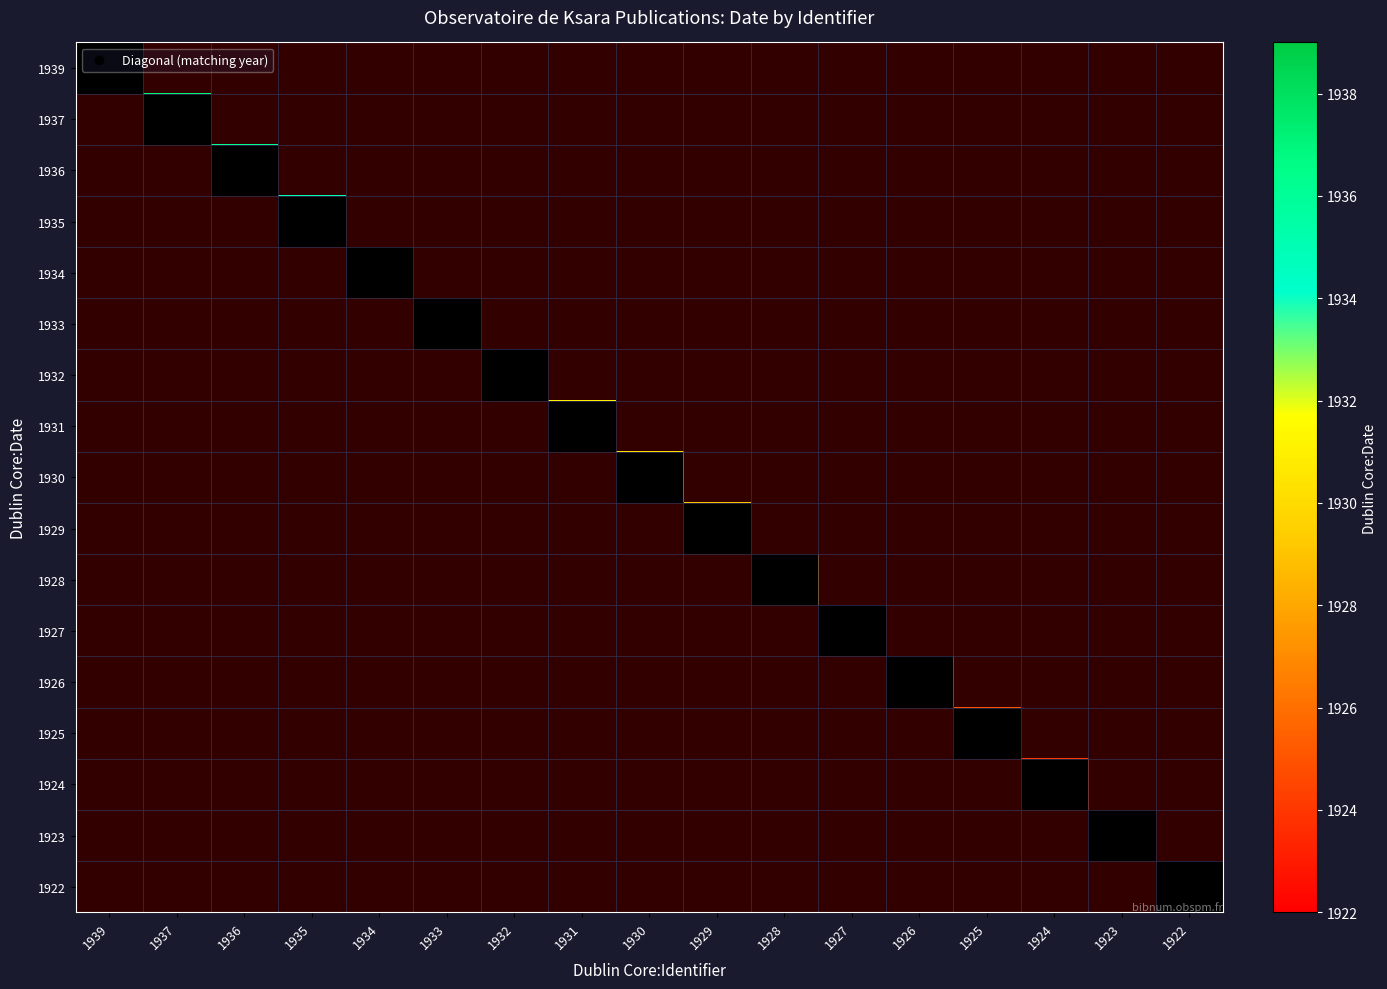

Between 1930 and 1932, which is larger?

1930